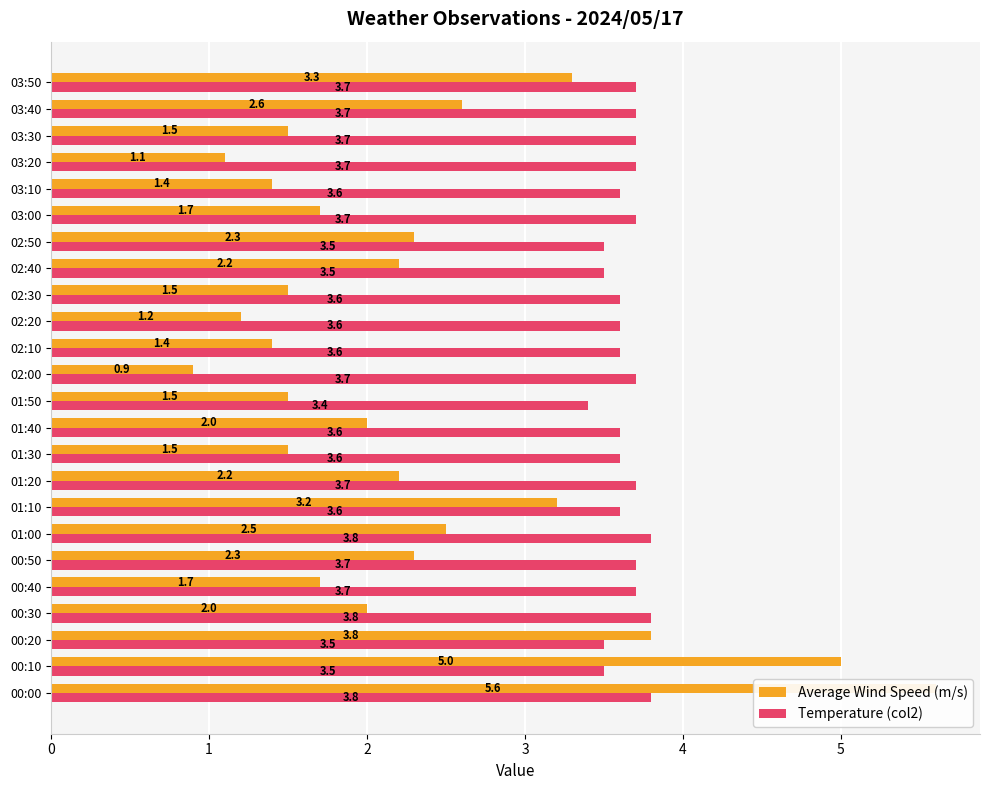

What is the difference between the Average Wind Speed (m/s) values at 03:00 and 00:10?

3.3